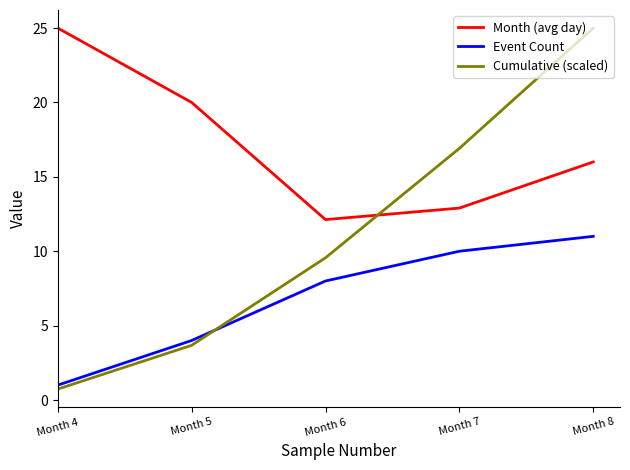

Reading right to left, extract all data points from this chart.

Month (avg day): 16.0	12.9	12.1	20.0	25.0
Event Count: 11.0	10.0	8.0	4.0	1.0
Cumulative (scaled): 25.0	16.9	9.6	3.7	0.7